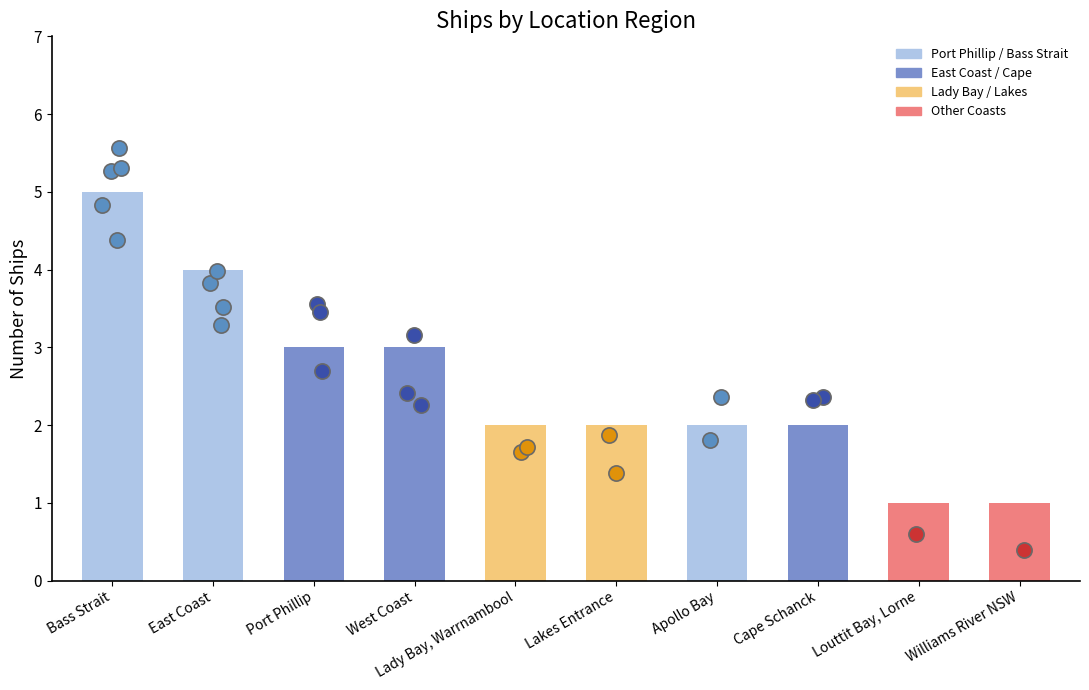

What is the change in value from East Coast to Louttit Bay, Lorne?

-3